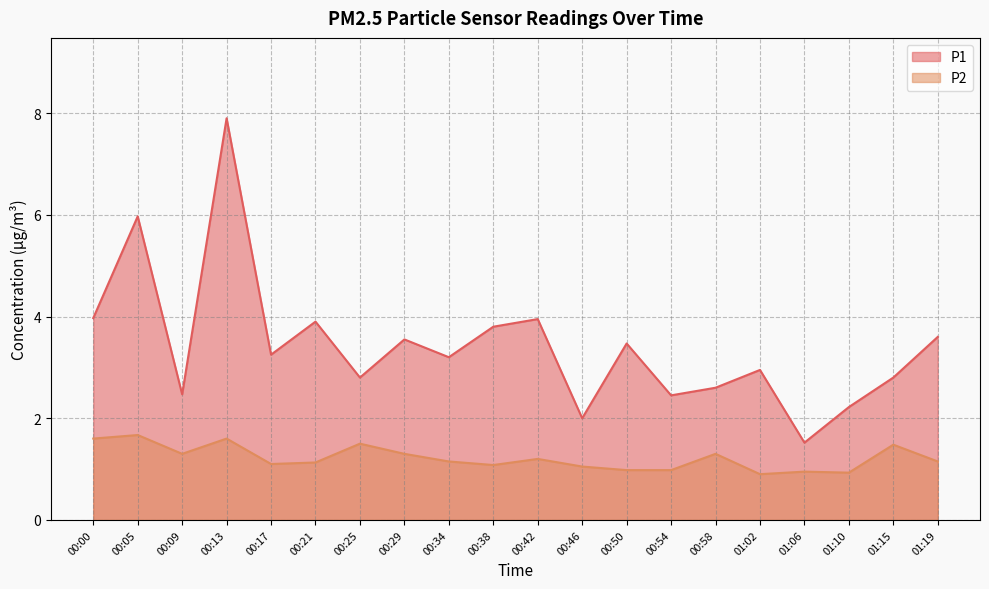

What is the value of the P1 point at the 4th from the left?

7.9